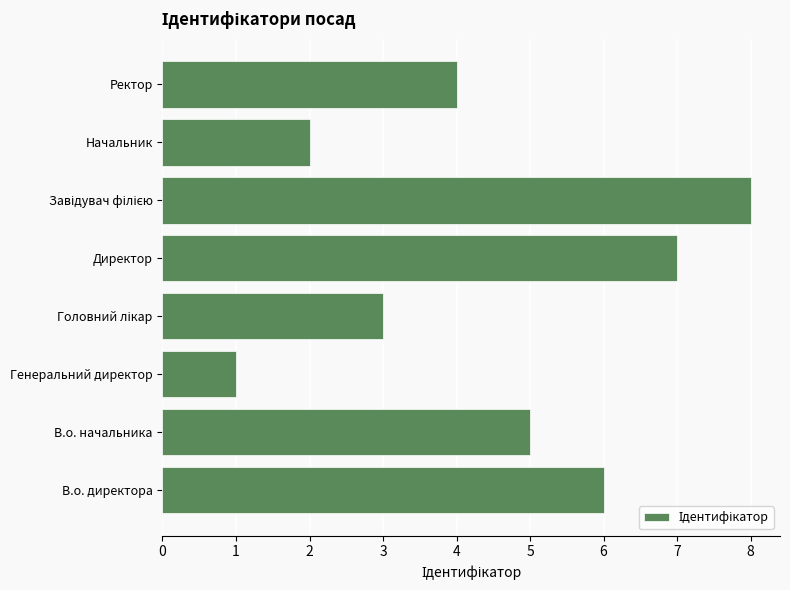

The chart shows a value of 4 at Ректор. True or false?

True